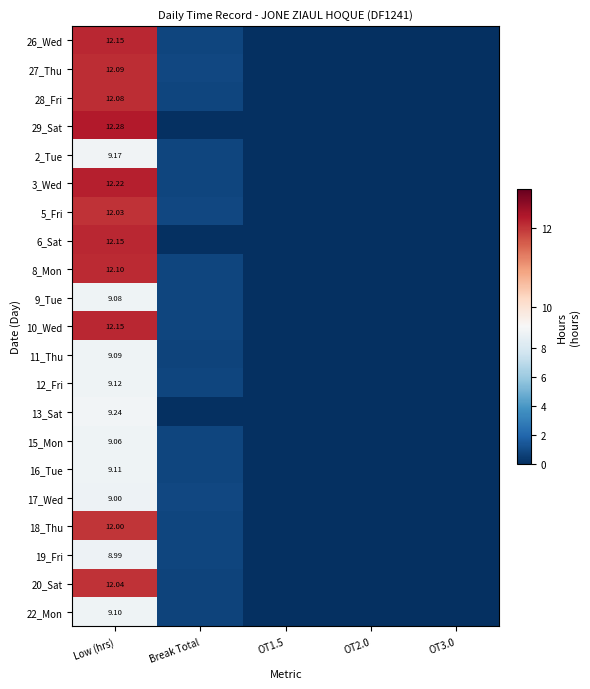

What is the sum of the 3_Wed values at Low (hrs) and OT3.0?

12.2